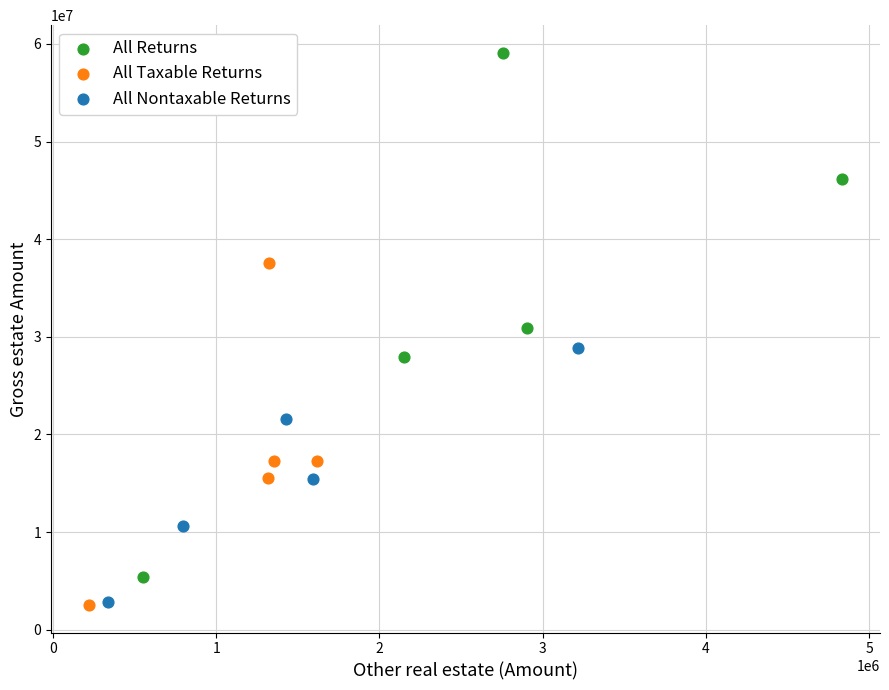

What are all the series names shown in the legend?

All Returns, All Taxable Returns, All Nontaxable Returns